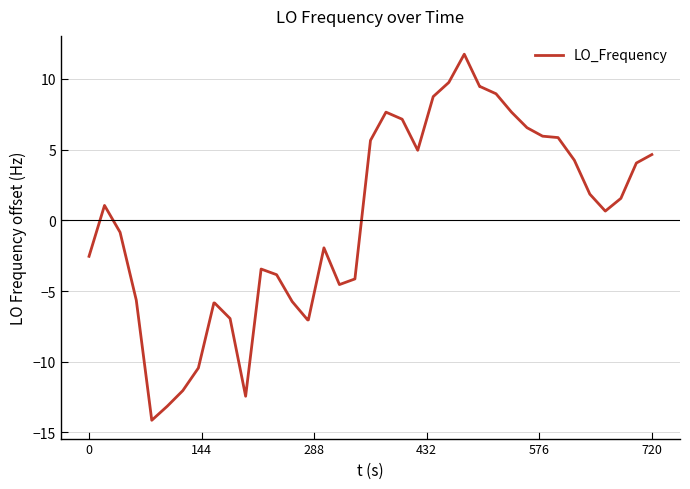

What is the maximum value shown in the chart?

11.8